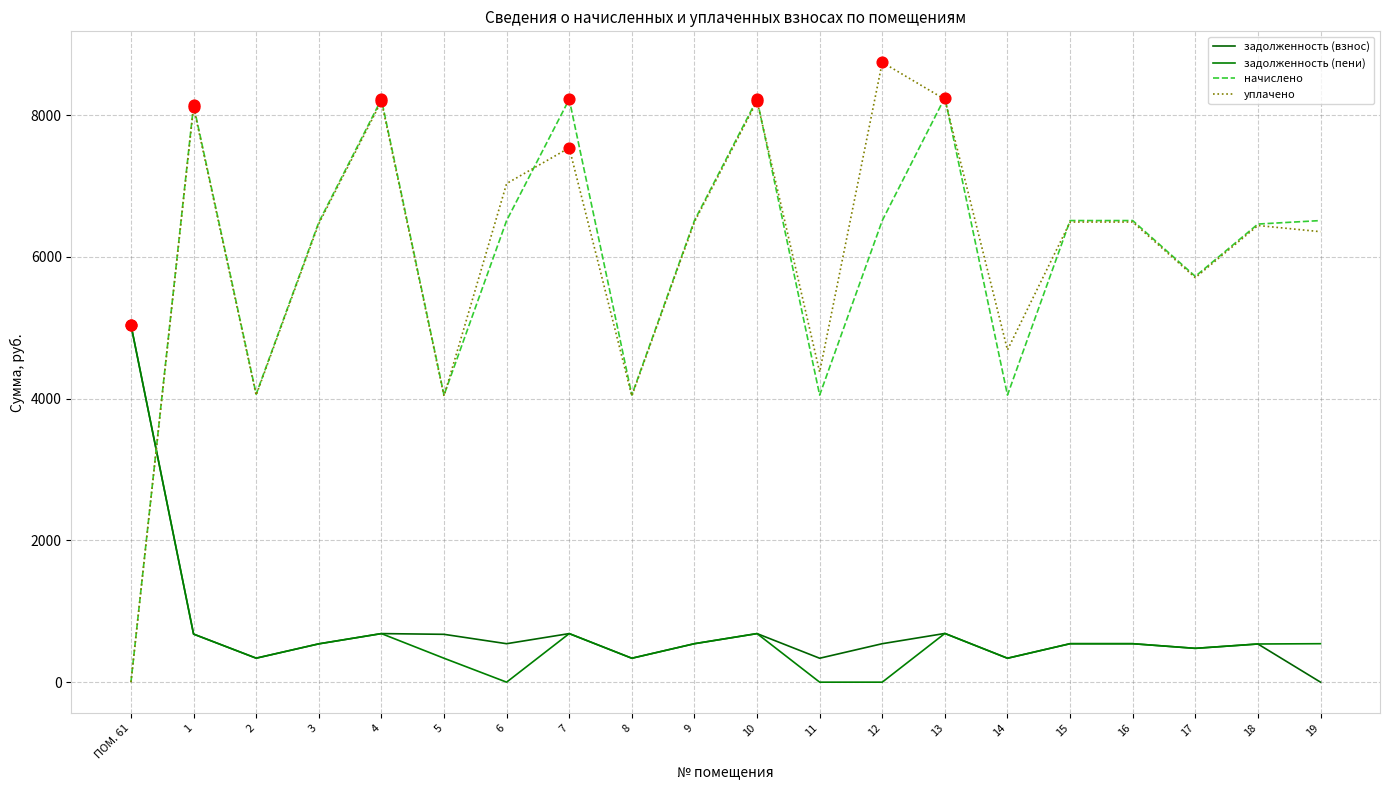

Is this an area chart (filled region under the line)?

No